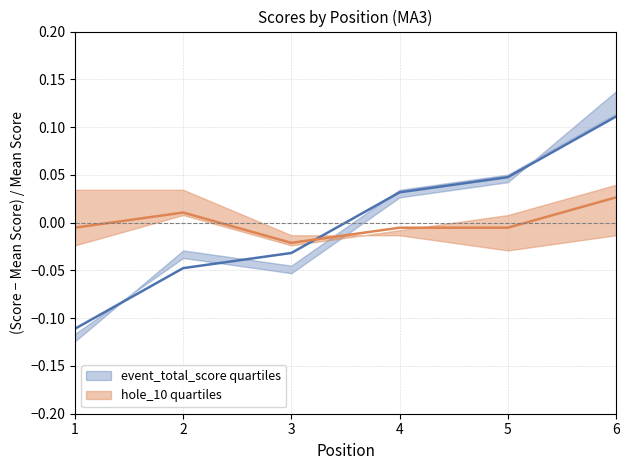

Which has a higher value, 2 or 3?

3